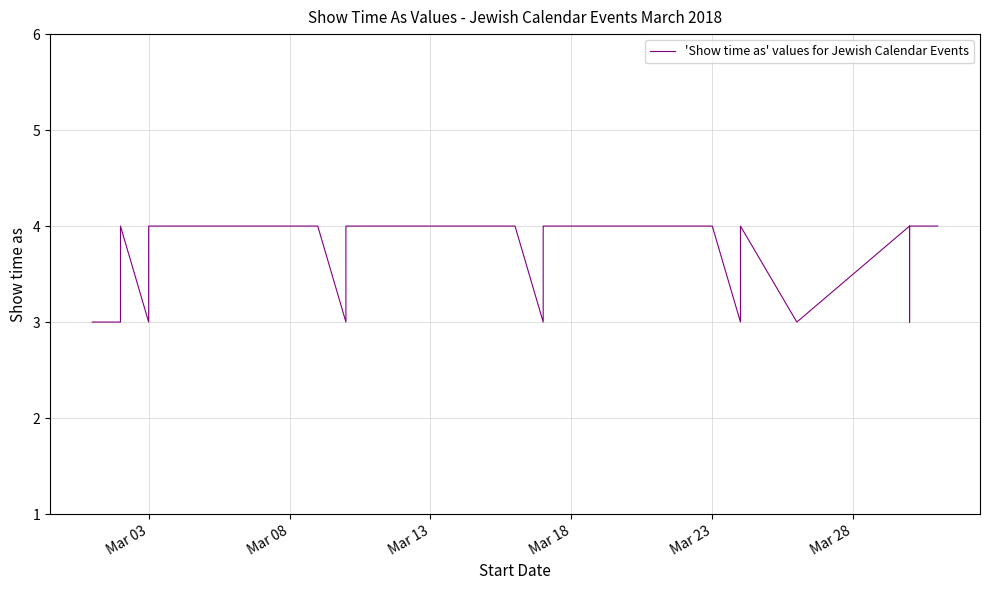

What is the greatest value displayed?

4